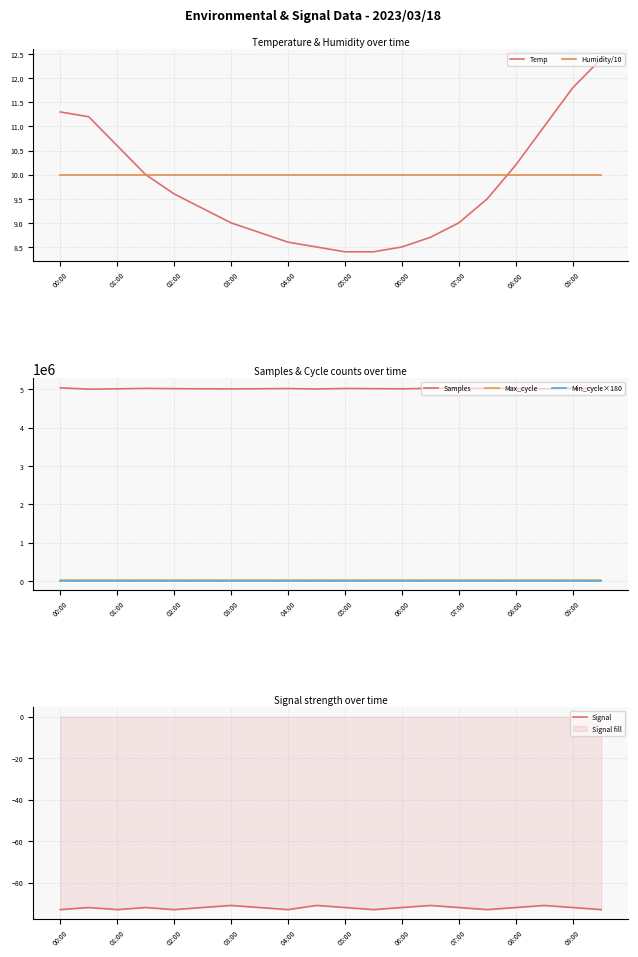

List the series in order of their peak value, highest first.

Samples, Max_cycle, Min_cycle×180, Temp, Humidity/10, Signal